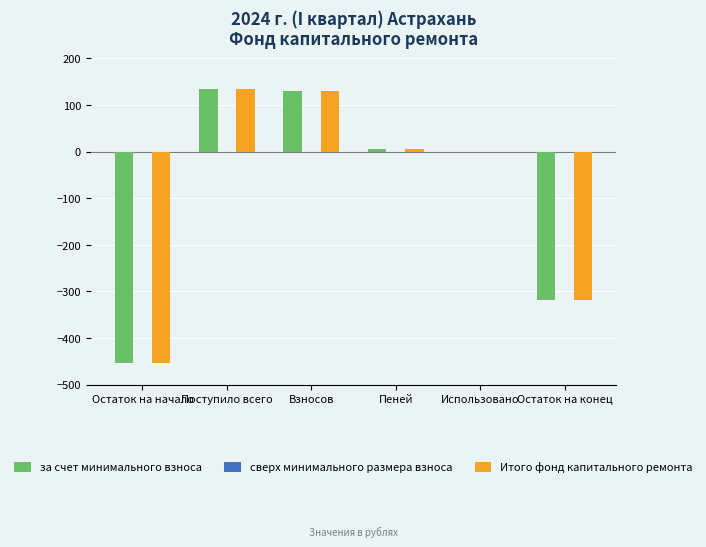

What is the total value across all series at Взносов?

260.3